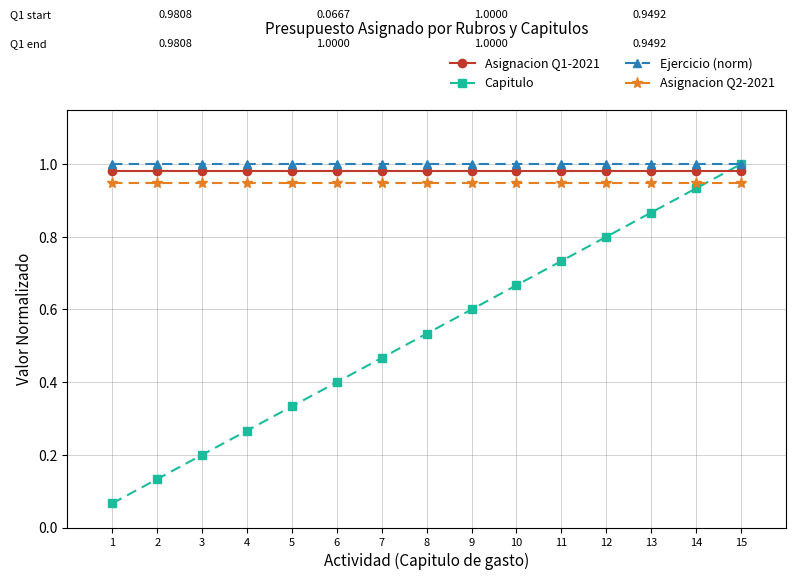

The value of Asignacion Q1-2021 at 4 is 1.3. True or false?

False